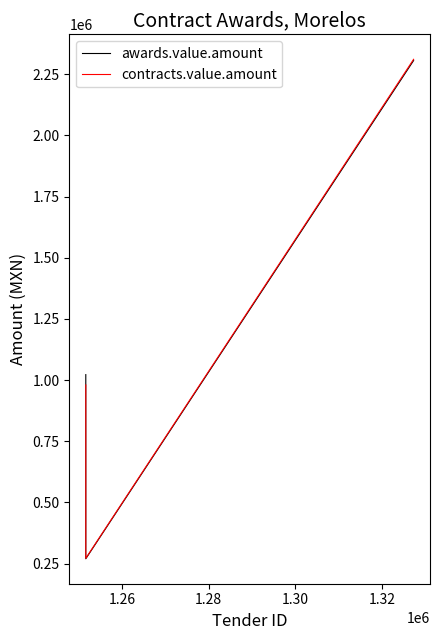

At which label is contracts.value.amount closest to 1291397?

1.28